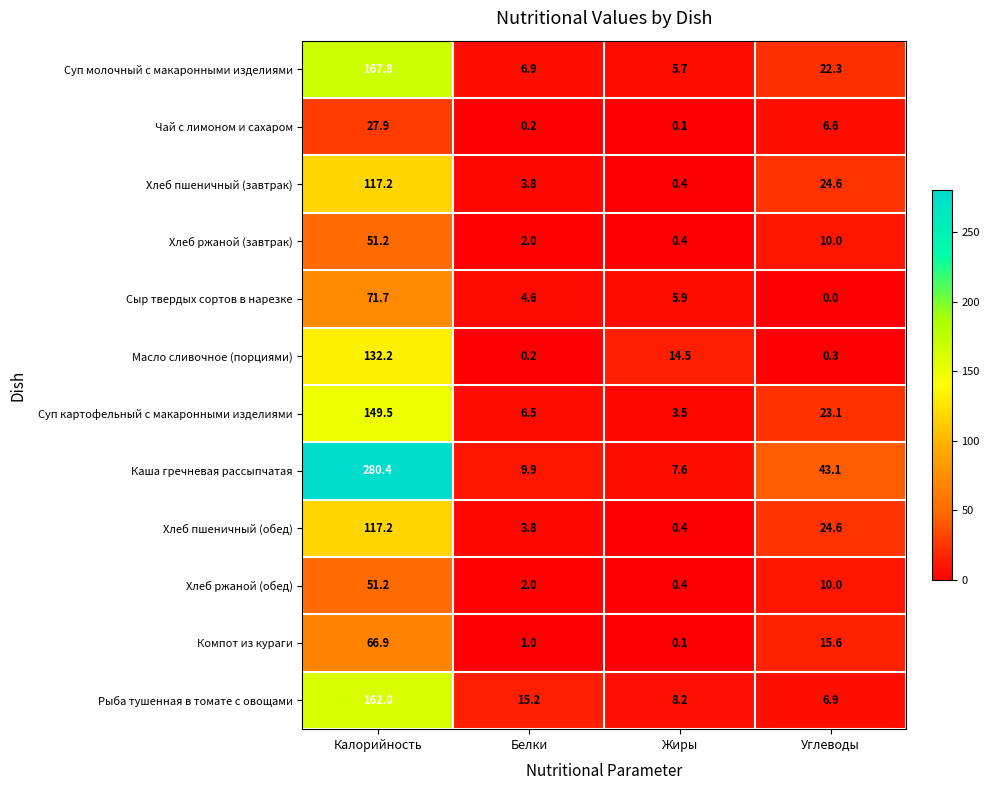

The value of Каша гречневая рассыпчатая at Жиры is 7.6. True or false?

True